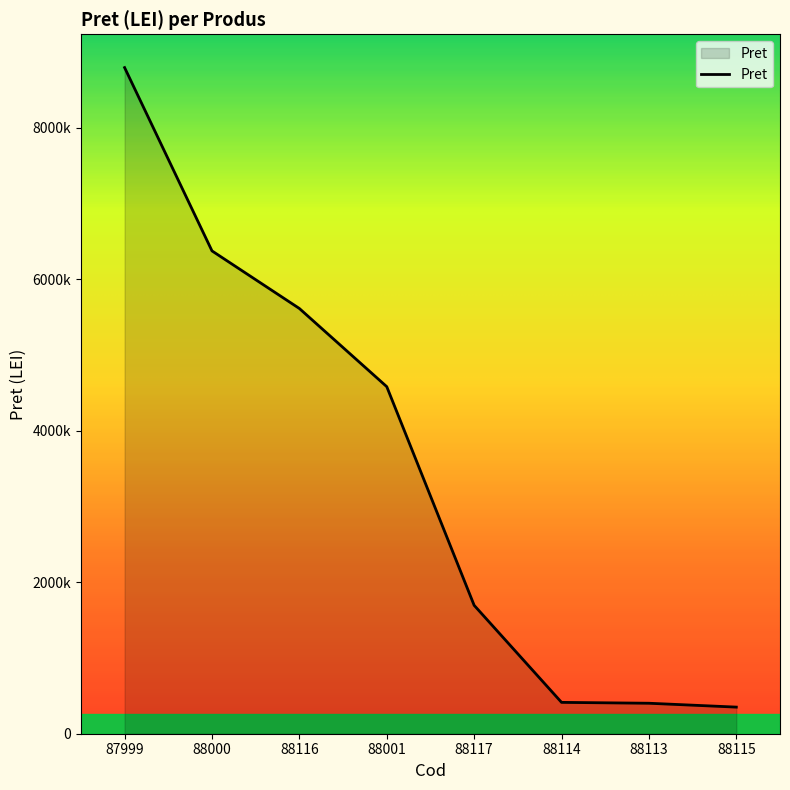

Reading left to right, extract all data points from this chart.

87999=8795600	88000=6375300	88116=5614879	88001=4582552	88117=1695400	88114=413950	88113=402420	88115=351400